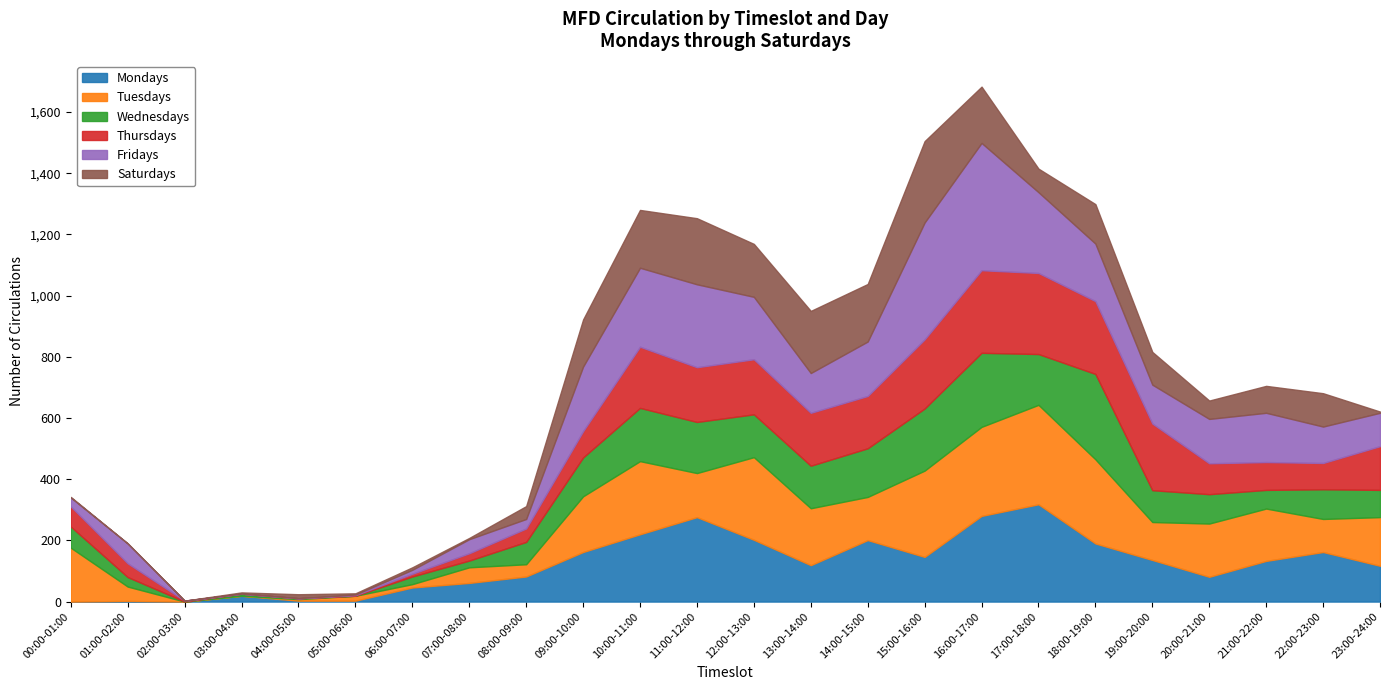

What is the sum of all Wednesdays values?

2473